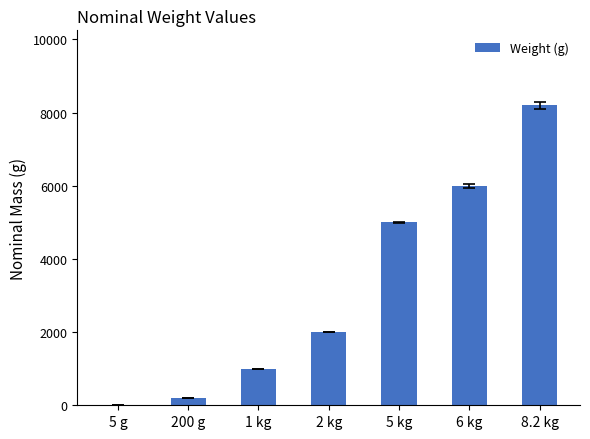

What is the maximum value shown in the chart?

8200